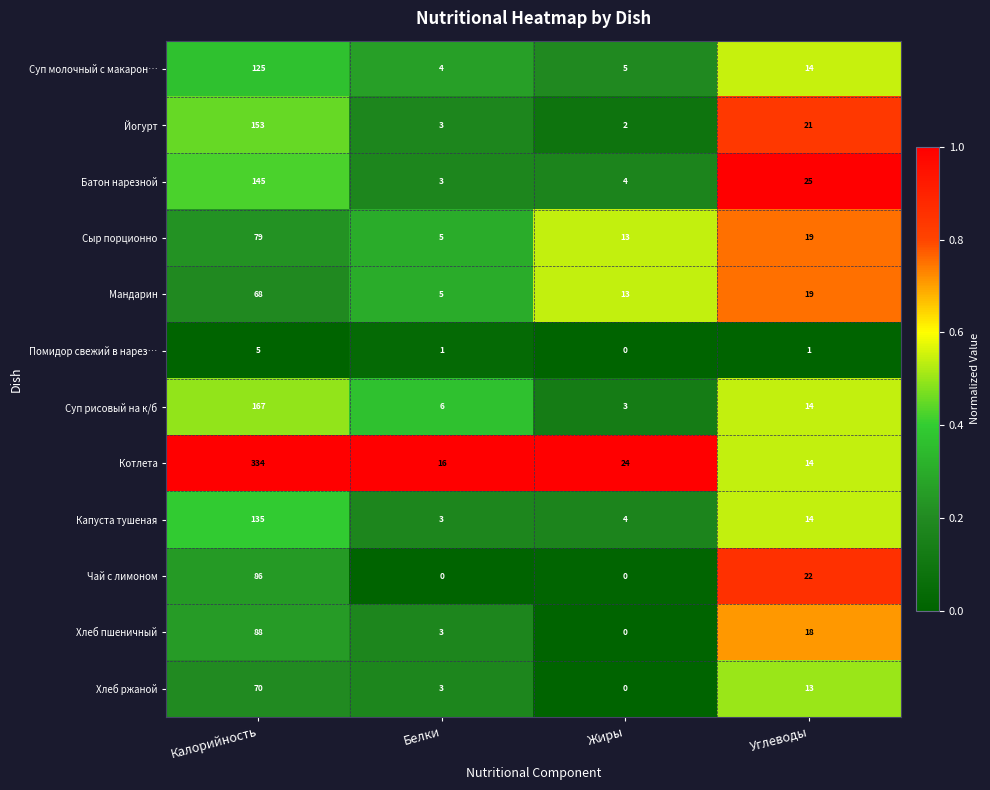

What is the spread (max minus min) of values at Белки?

16